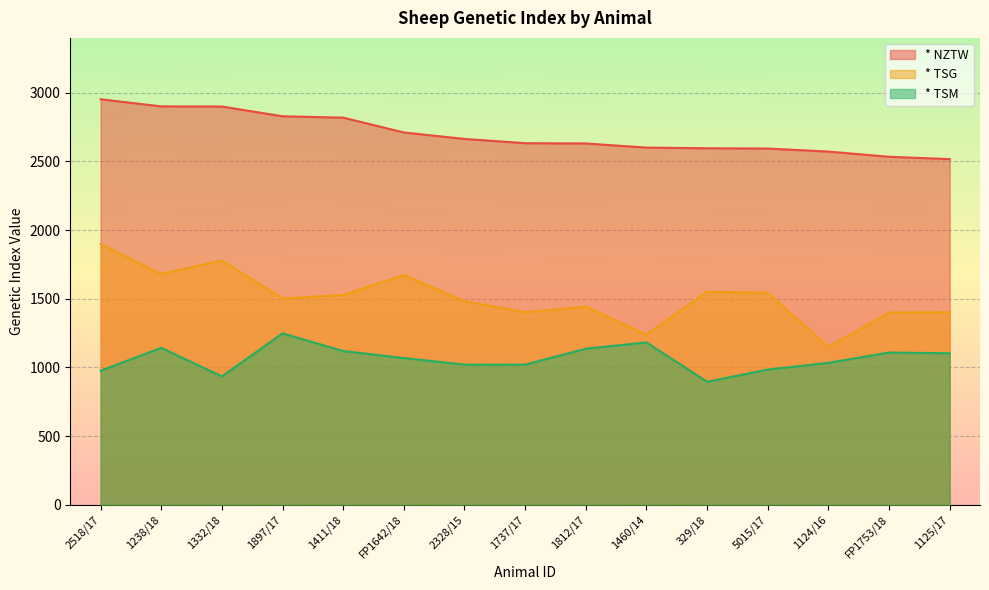

True or false: * TSM has more than 0 interior local peaks.

True